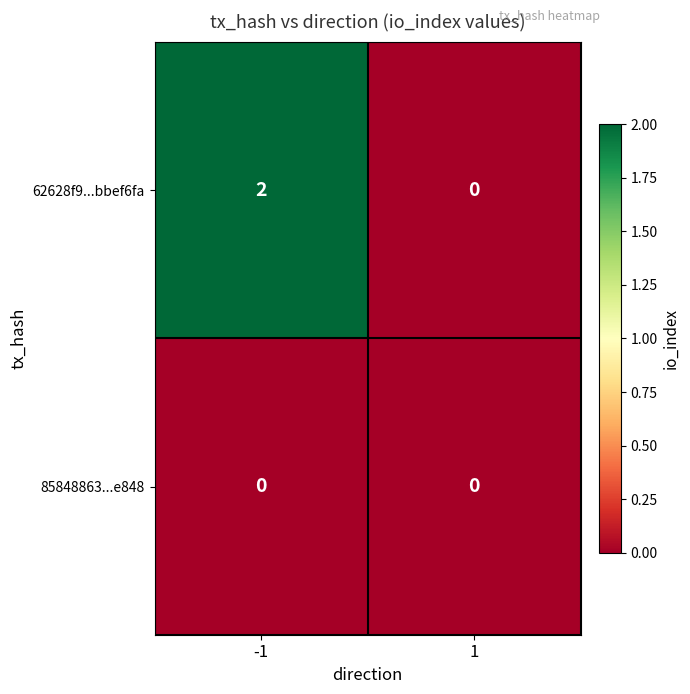

How many categories are shown in the chart?

2